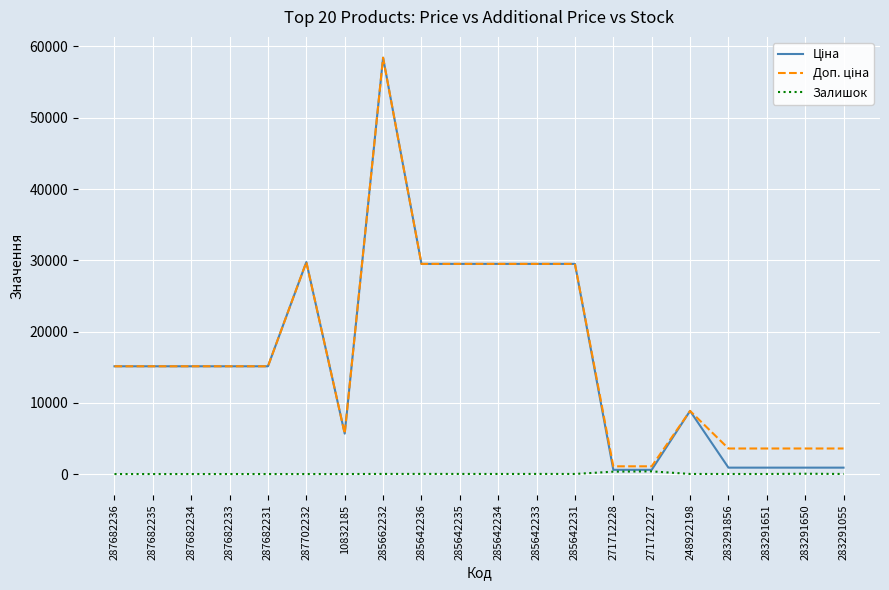

Does the chart display data point markers on the line(s)?

No